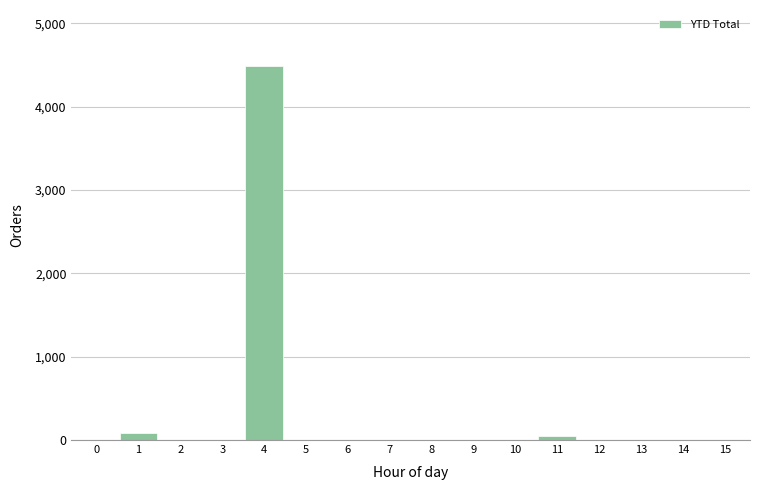

What is the maximum value shown in the chart?

4485